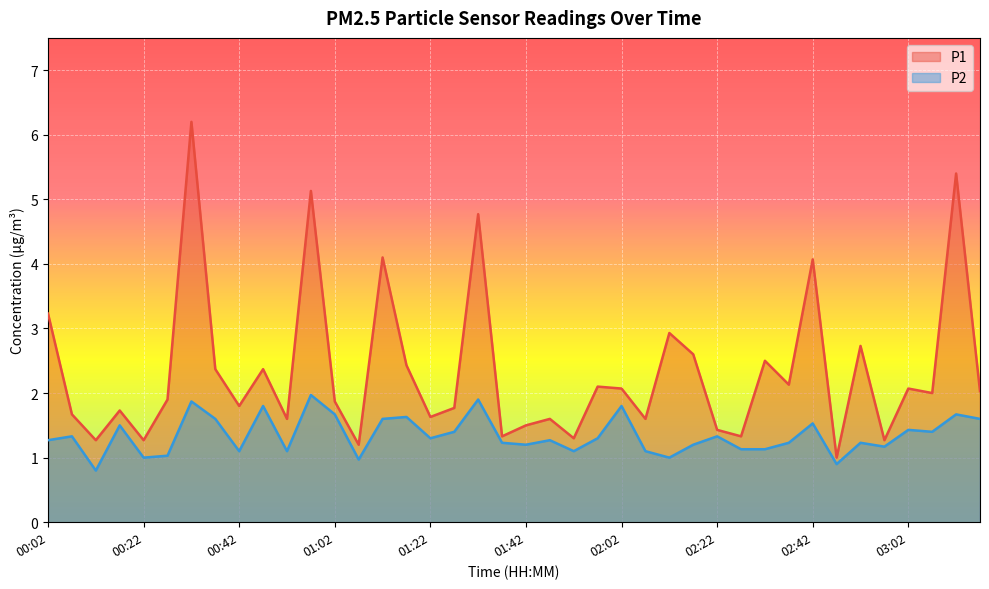

What is the label of the 39th point from the left?

03:12